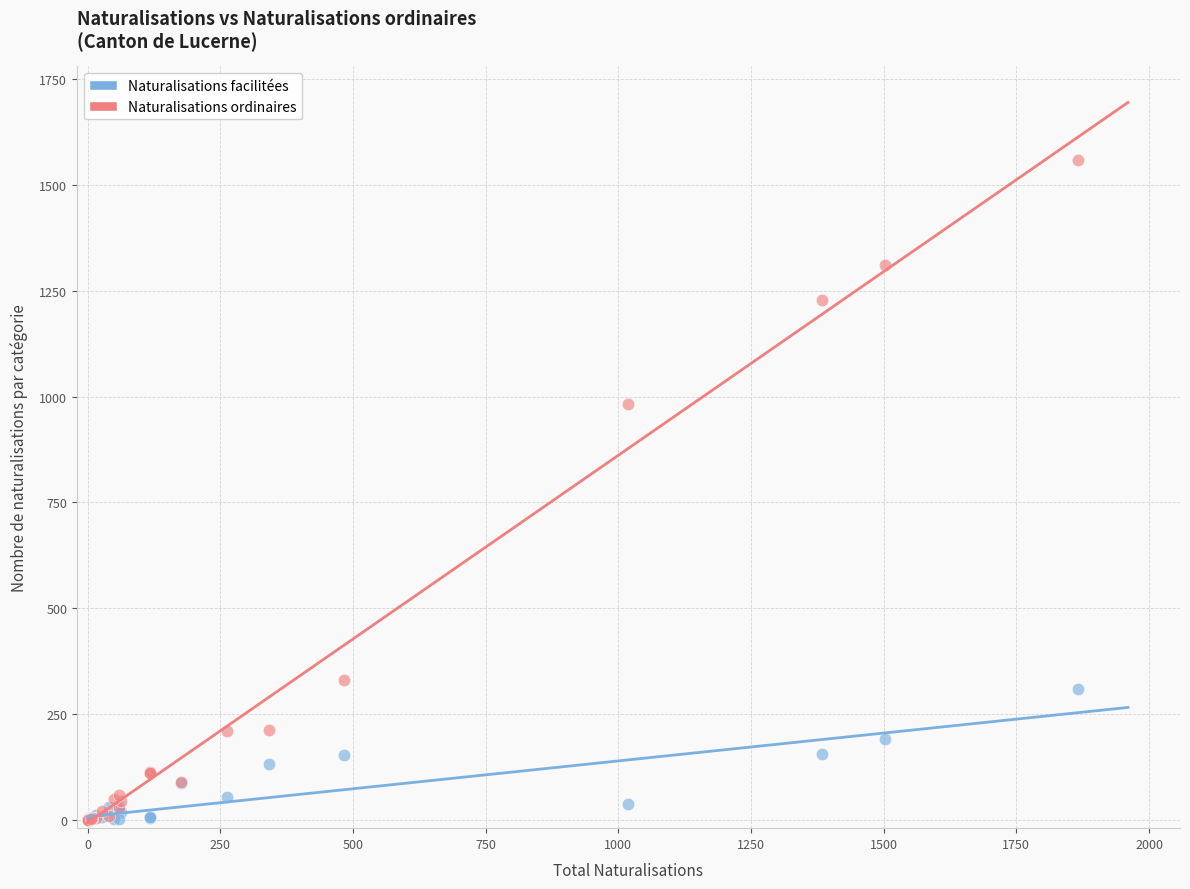

In the Naturalisations ordinaires series, what Y value is closest to 779?

982